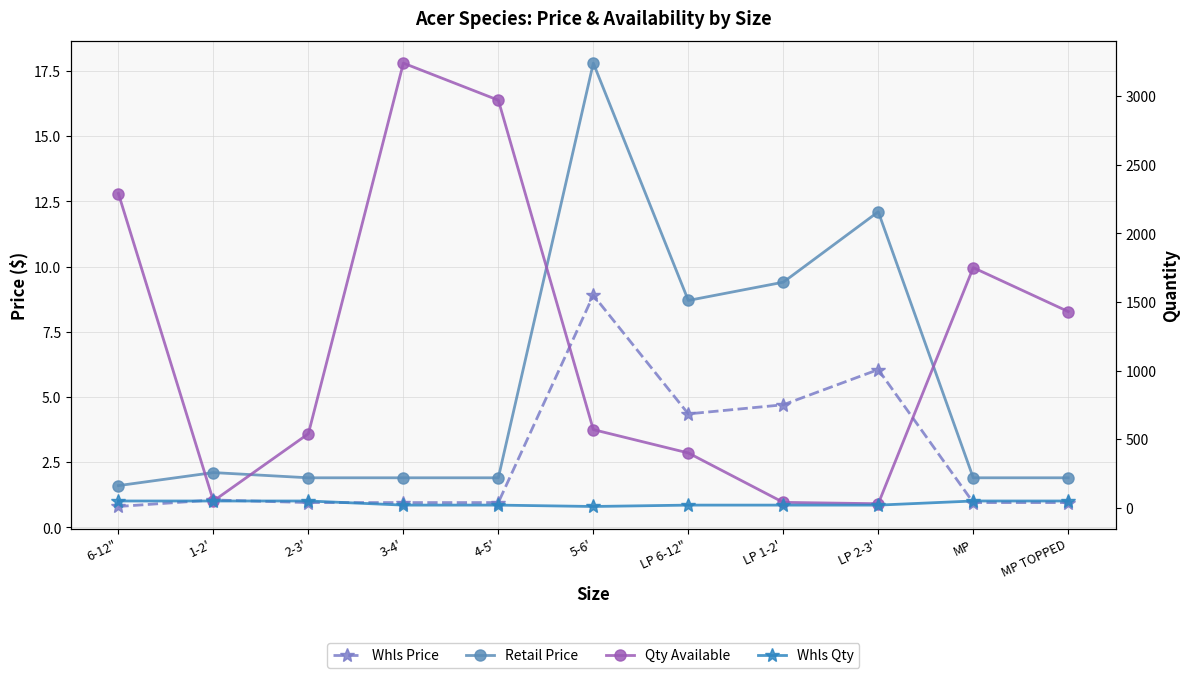

Is it true that Retail Price equals 8.7 at LP 6-12"?

True